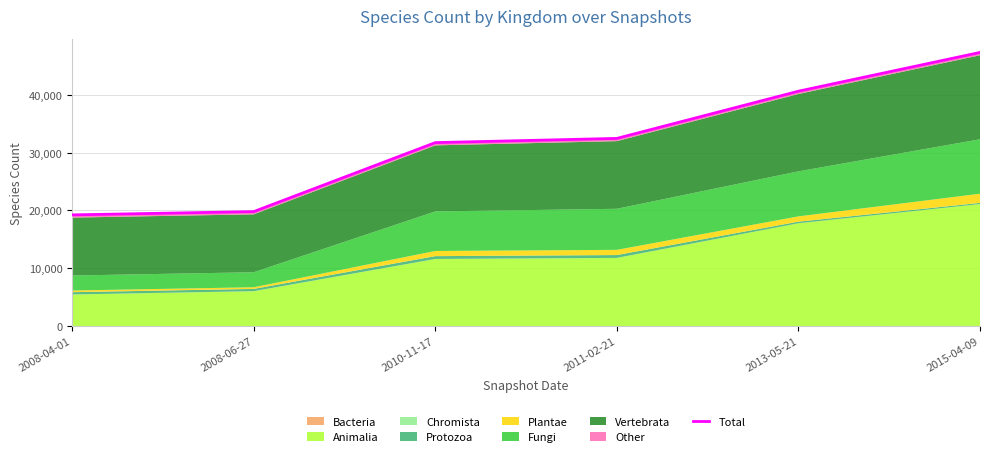

Rank the categories by value from lowest to highest.

2008-04-01, 2008-06-27, 2010-11-17, 2011-02-21, 2013-05-21, 2015-04-09